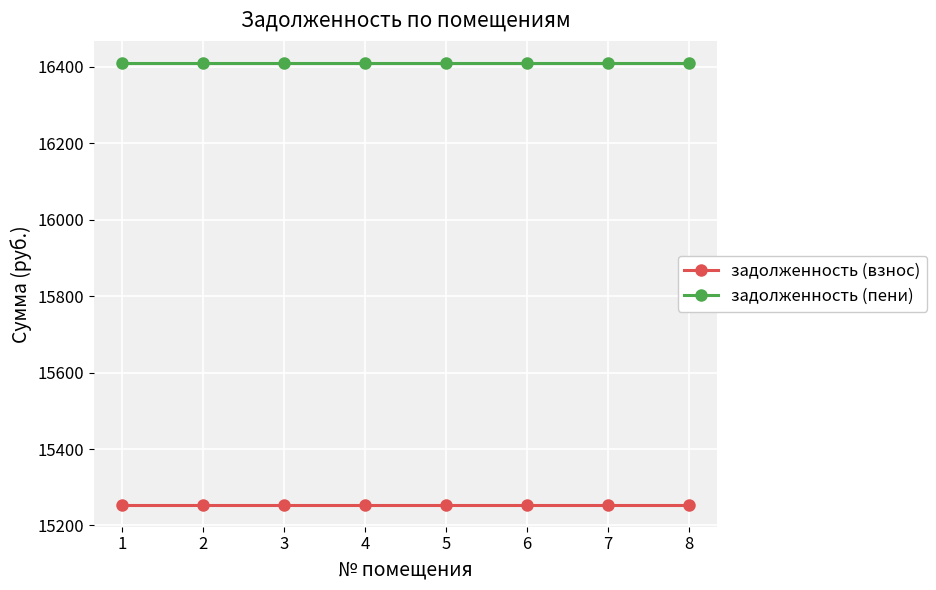

True or false: задолженность (взнос) and задолженность (пени) intersect in this chart.

False